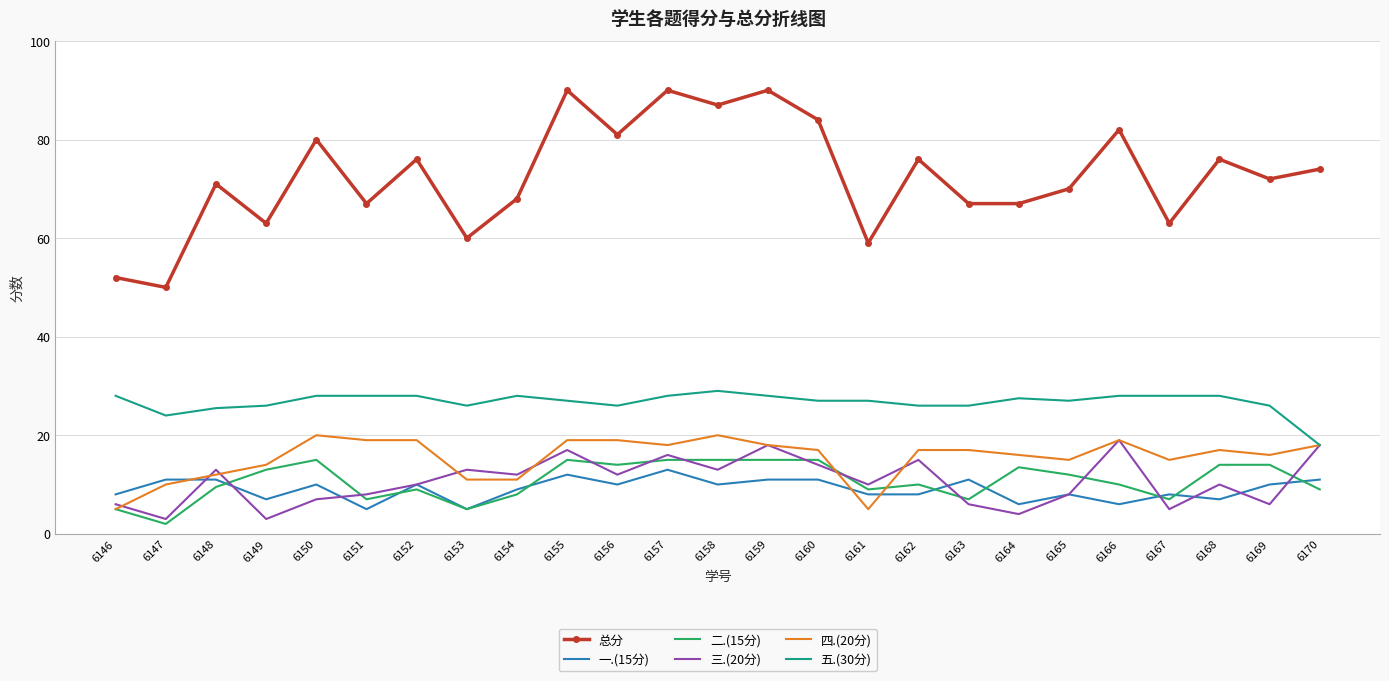

What is the average value of the 一.(15分) series?

9.0